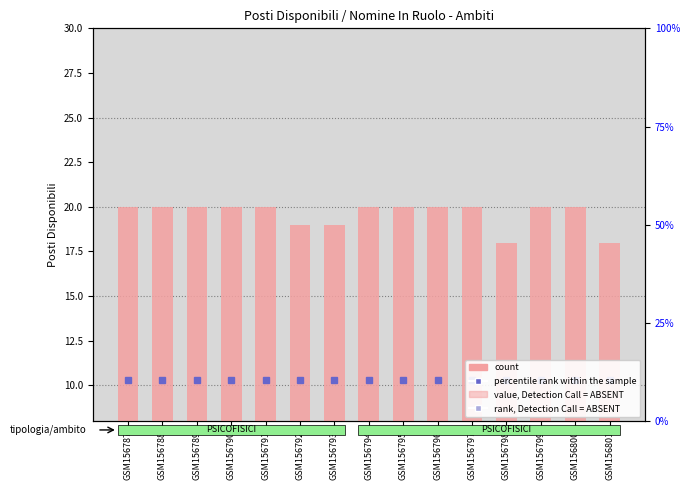

Reading left to right, extract all data points from this chart.

20	20	20	20	20	19	19	20	20	20	20	18	20	20	18